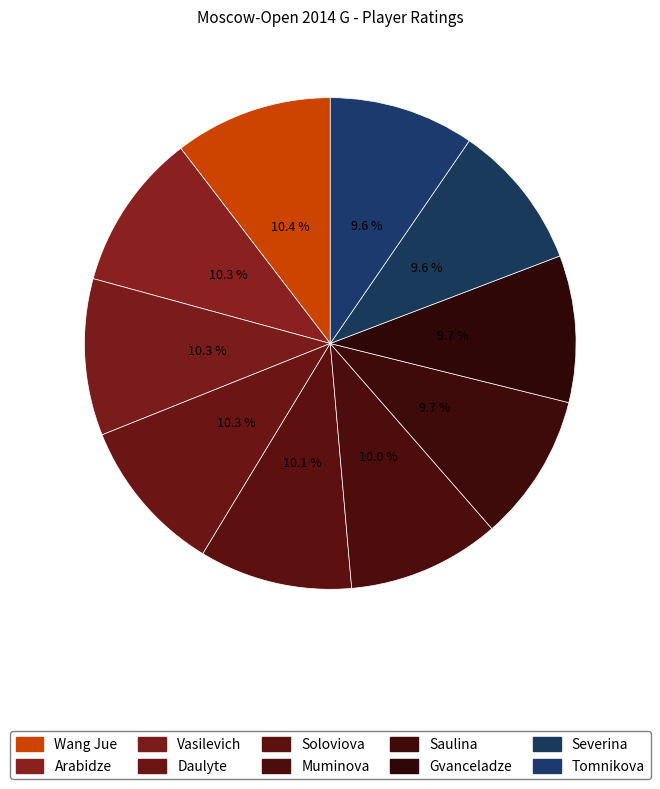

To the nearest percent, what is the difference between the largest and smallest slice percentages?

1%